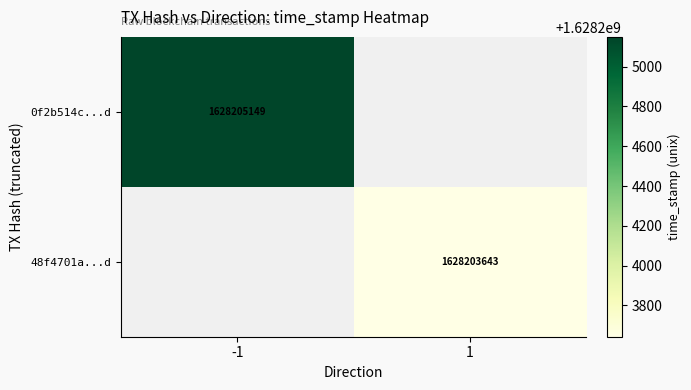

Read the 48f4701a74d21c612a61467c1b708053b6a0789 value at time_stamp, to the nearest 10.

1628203640